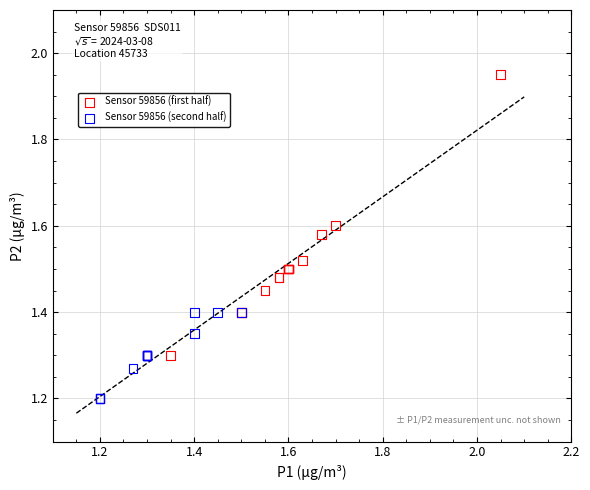

Which series has the largest Y range (max minus min)?

Sensor 59856 (first half)